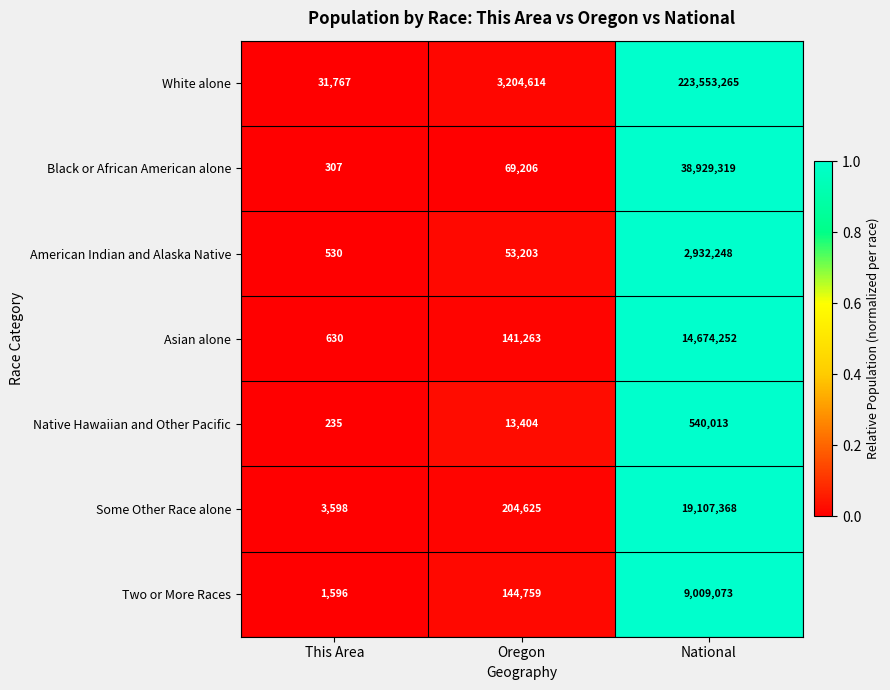

Where is American Indian and Alaska Native nearest to the value 1466389?

Oregon